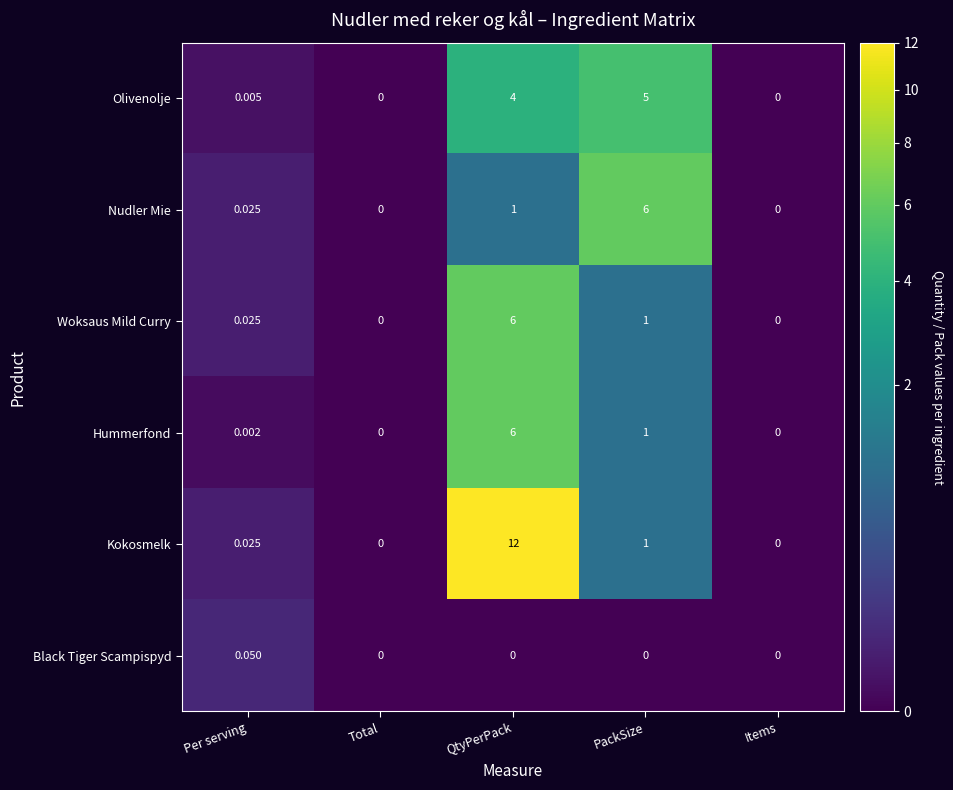

Between Total and QtyPerPack, which series saw the biggest shift?

Kokosmelk